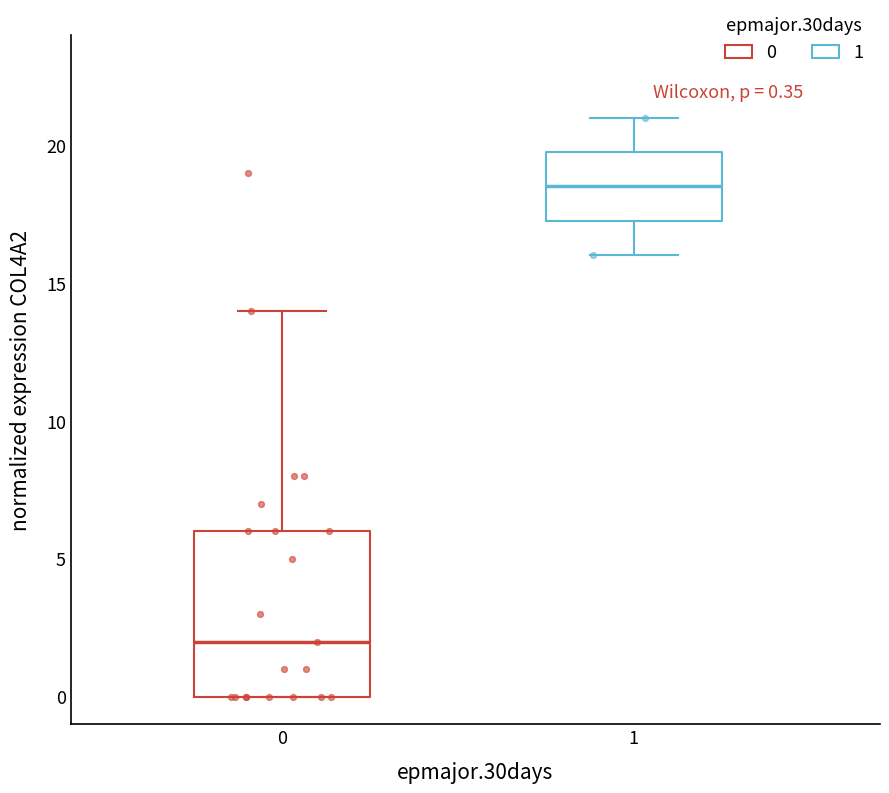

Which box is the tallest, from its lower edge to its upper edge?

0